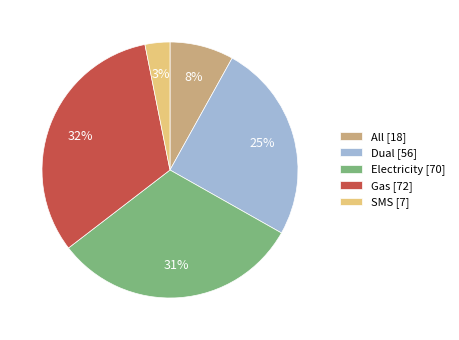

How many slices are in this pie chart?

5